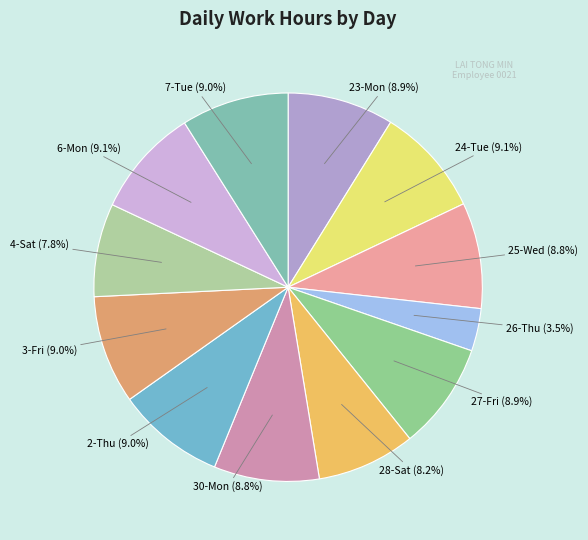

Rank the categories by value from highest to lowest.

24-Tue, 6-Mon, 3-Fri, 2-Thu, 7-Tue, 27-Fri, 23-Mon, 25-Wed, 30-Mon, 28-Sat, 4-Sat, 26-Thu